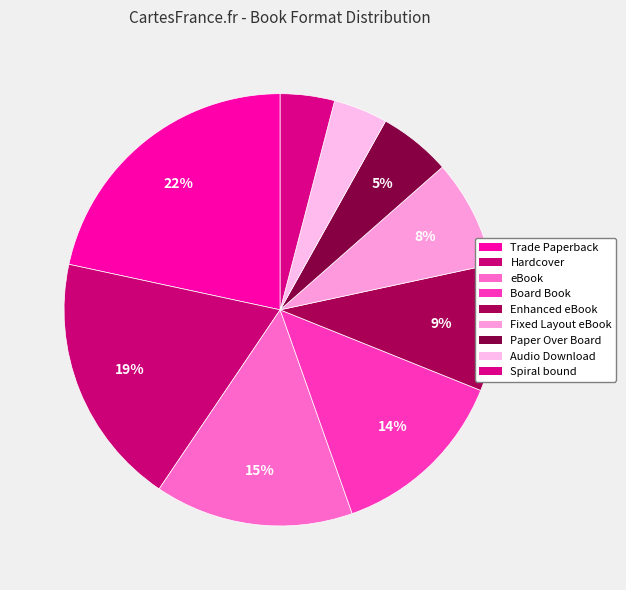

To the nearest percent, what percentage of the pie is Fixed Layout eBook?

8%